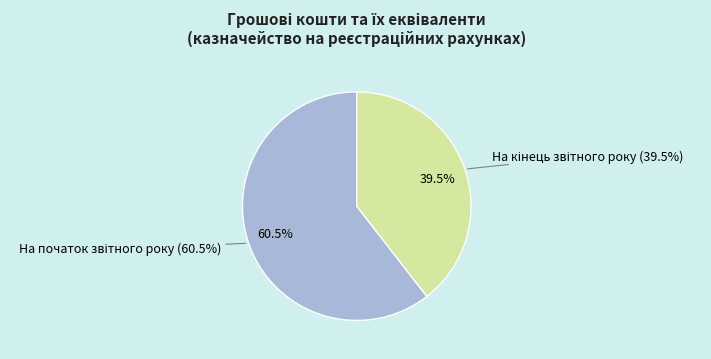

True or false: На кінець звітного року accounts for 39% of the total.

True